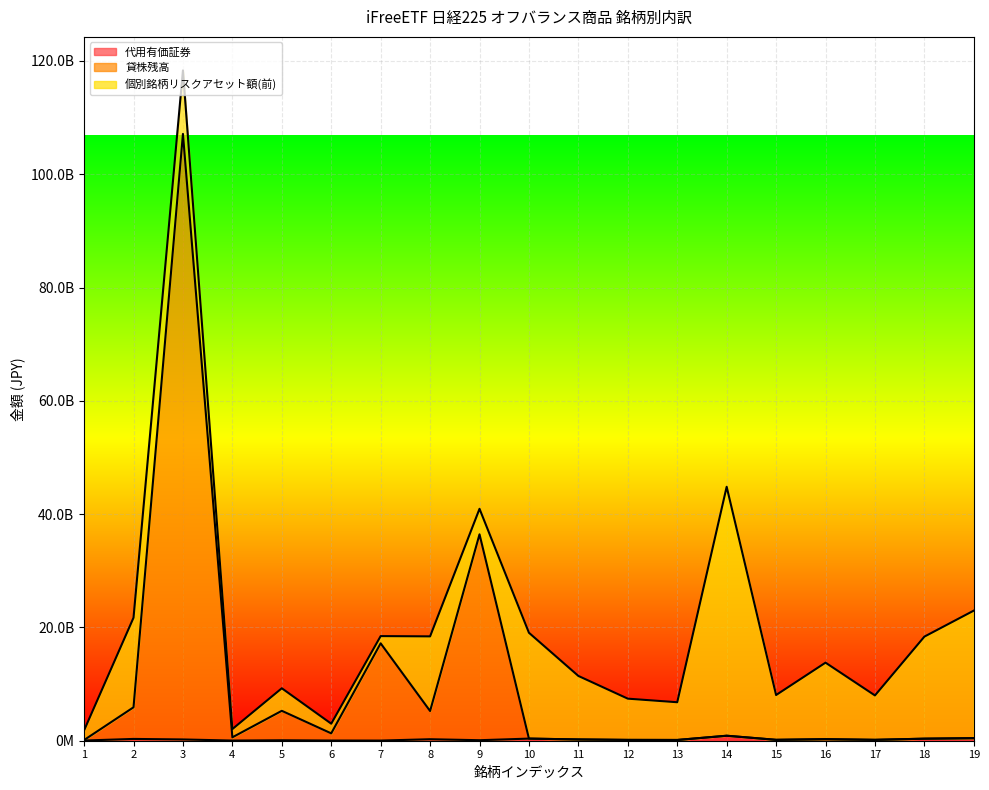

What value does the 貸株残高 series have at 17?

156739200